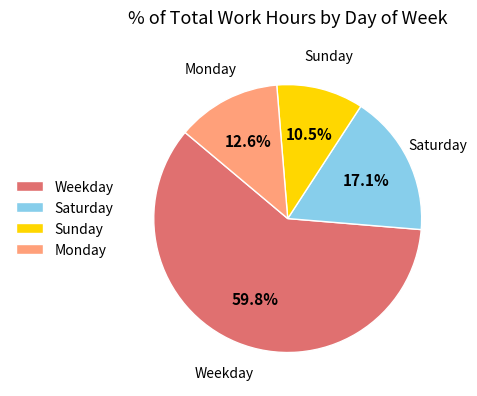

Count the number of slices in the pie.

4